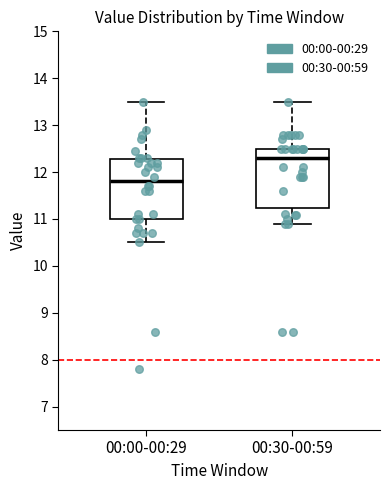

Where is the upper edge of the box for 00:30-00:59 on the y-axis? The values are not printed on the chart, so give them approximately, as read against the axis.

12.5